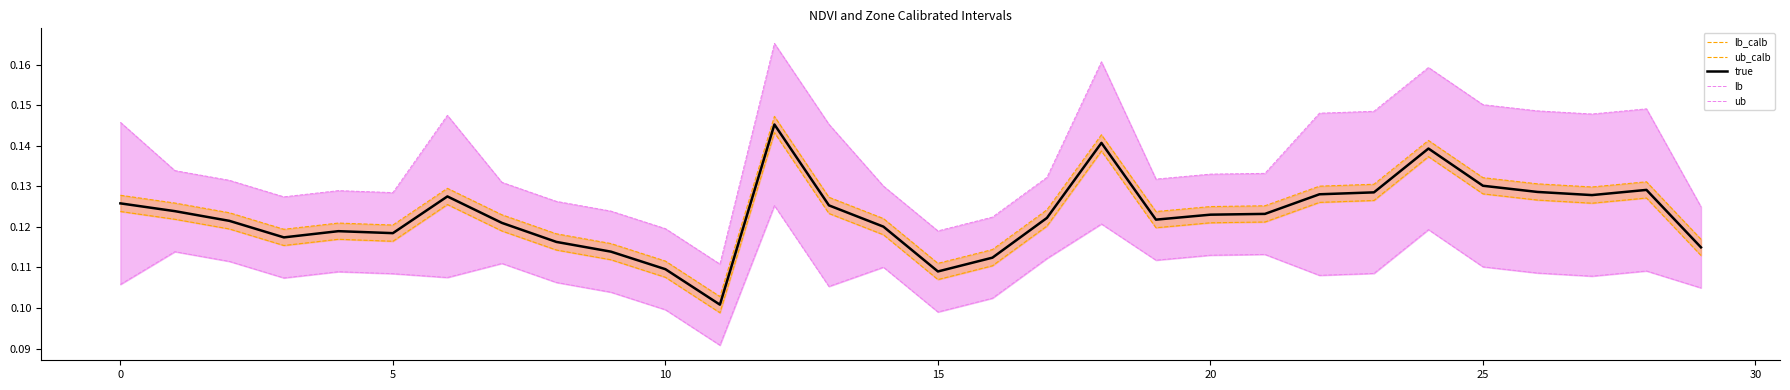

Is the value of true (NDVI) at 16 greater than the value of lb at 12?

No